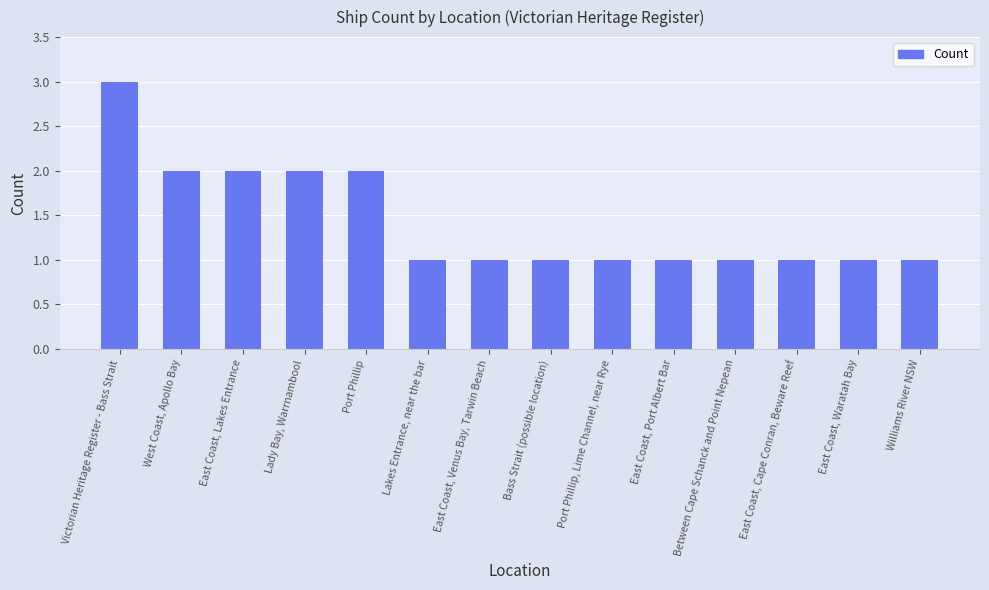

Which label corresponds to the largest value in the chart?

Victorian Heritage Register - Bass Strait